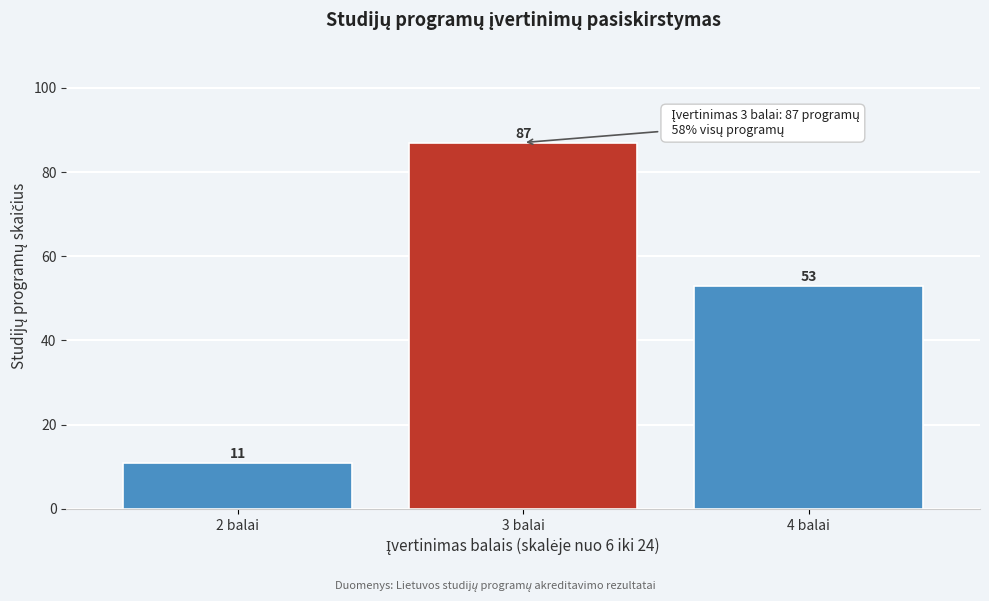

Reading right to left, list all the values displayed in this chart.

53	87	11